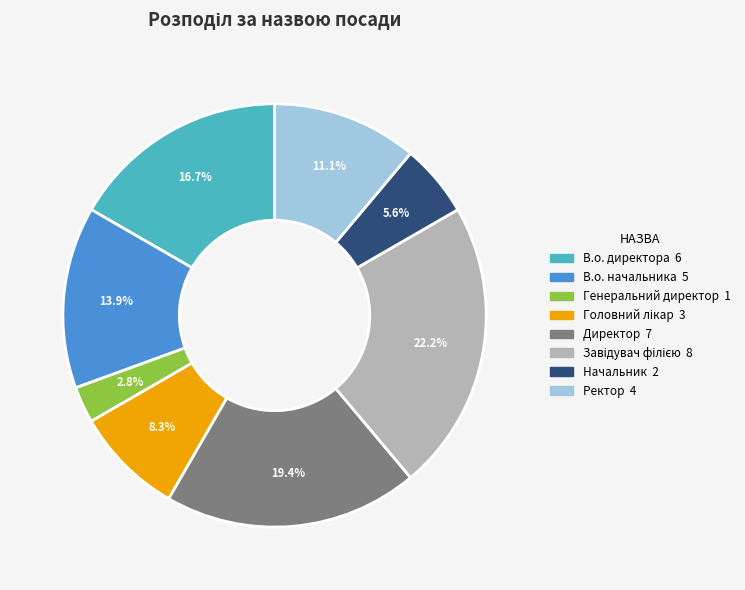

Between В.о. начальника and Ректор, which is larger?

В.о. начальника